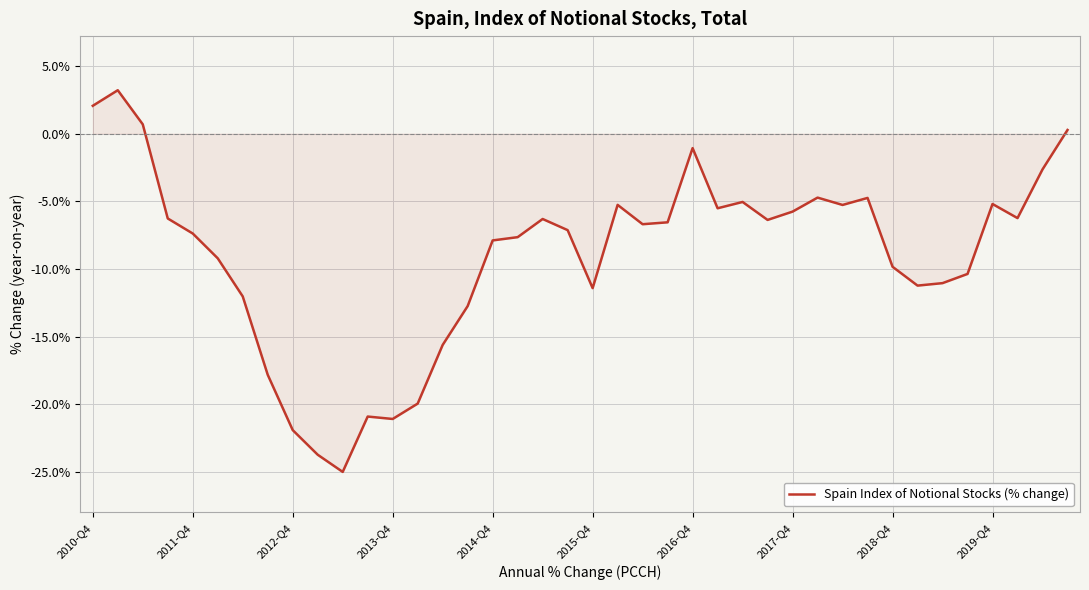

What is the average value?

-9.0